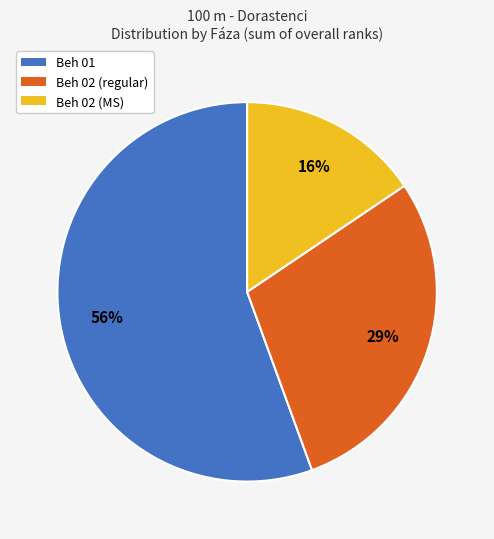

How many slices are in this pie chart?

3